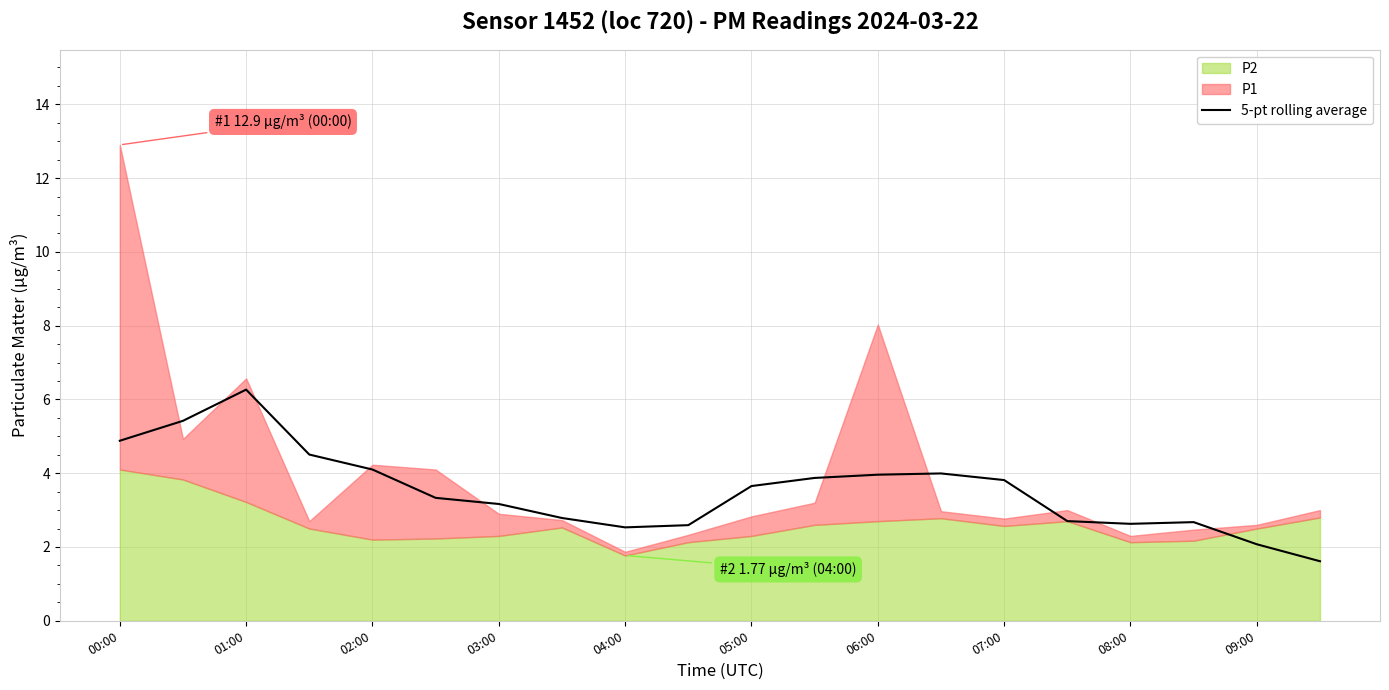

True or false: there are more than 1 points higher than both neighbors.

True